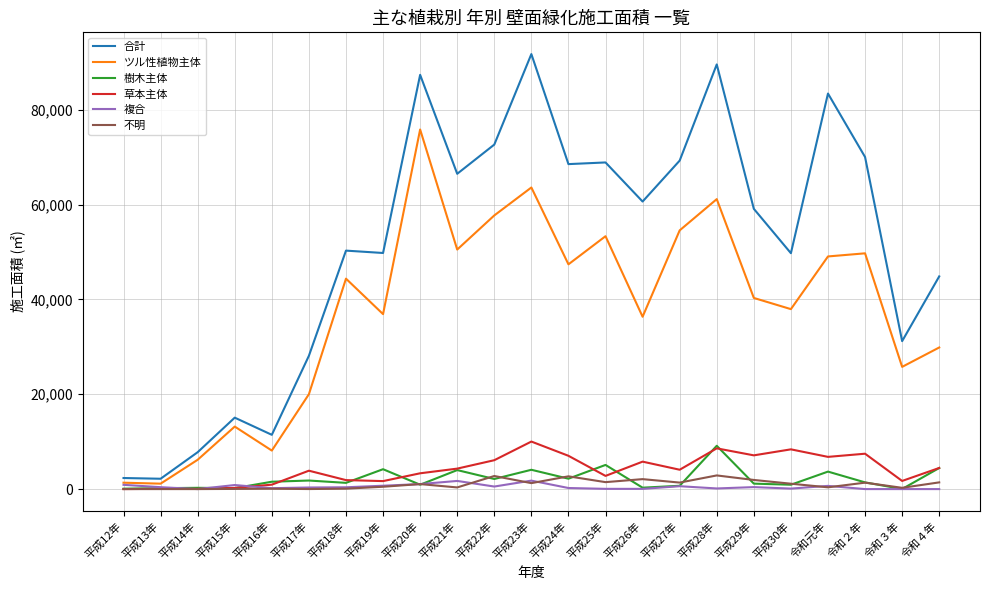

At which category does 合計 reach its first local peak?

平成15年